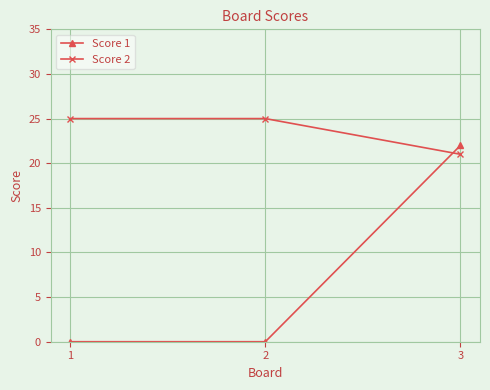

How many values in the Score 2 series are below 25?

1